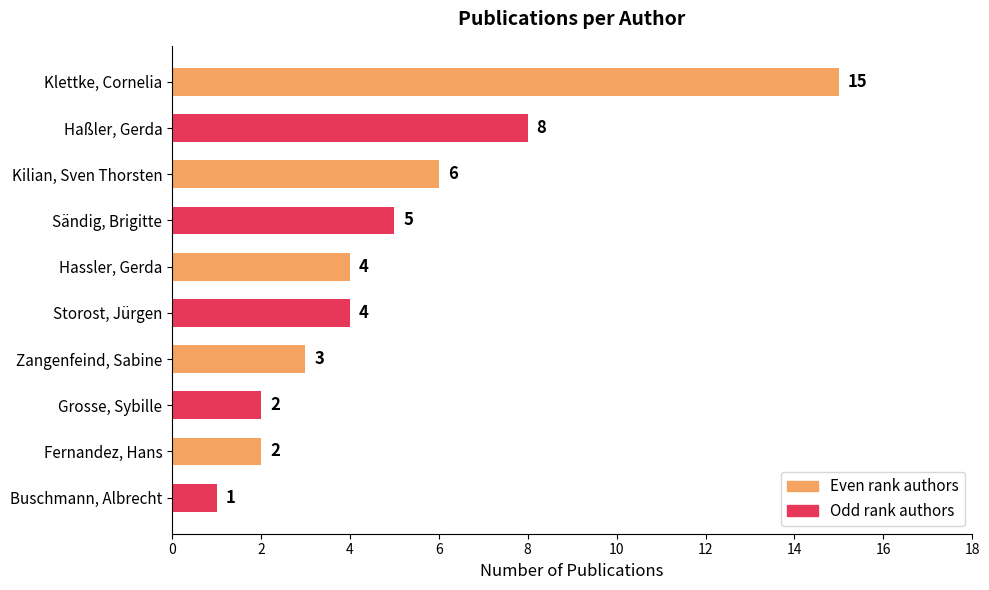

Where is the data nearest to the value 8?

Haßler, Gerda